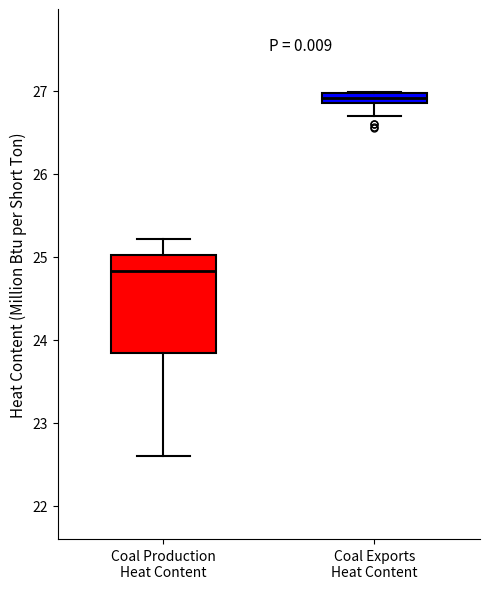

Comparing the boxes themselves (not the whiskers), which one is the tallest?

Coal Production Heat Content